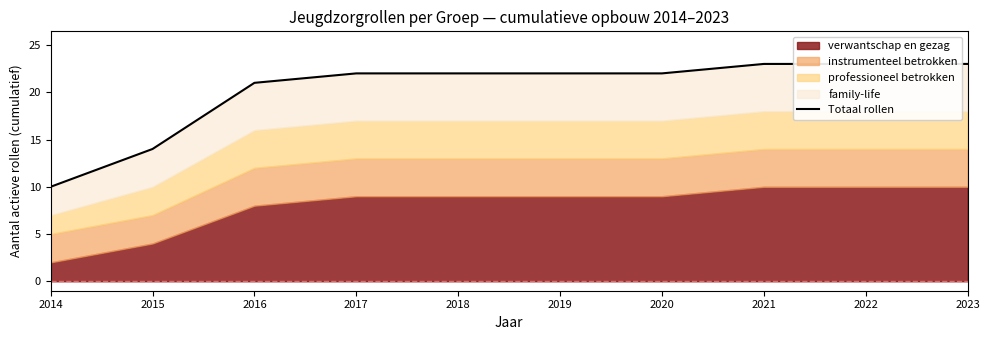

List the labels in order of value, largest first.

2021, 2022, 2023, 2017, 2018, 2019, 2020, 2016, 2015, 2014